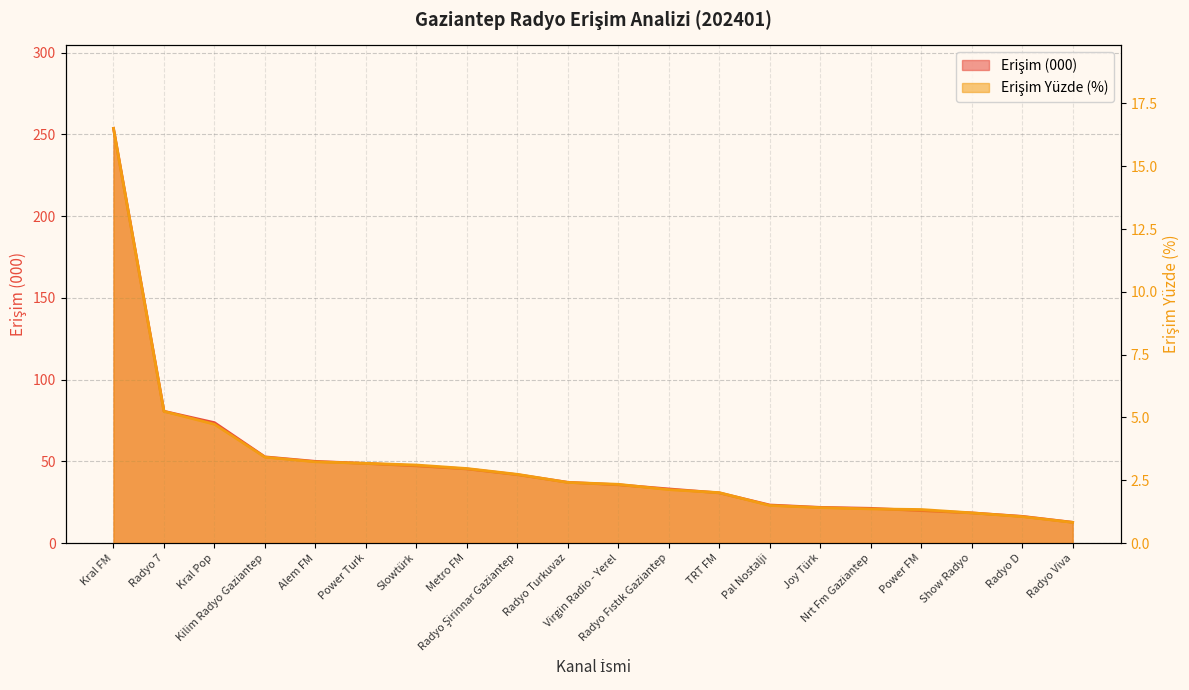

What position from the left is Radyo Fıstık Gaziantep?

12